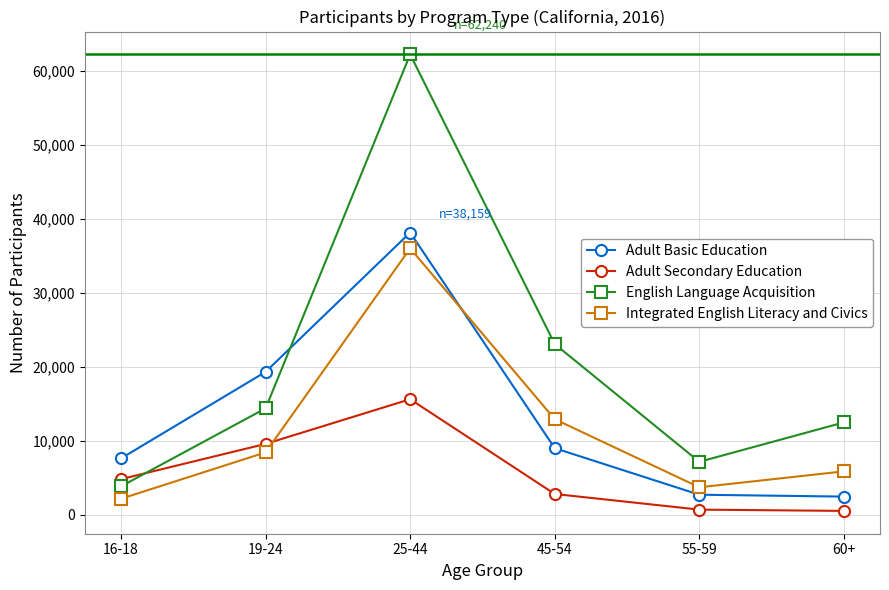

At which category does Adult Secondary Education reach its first local peak?

25-44